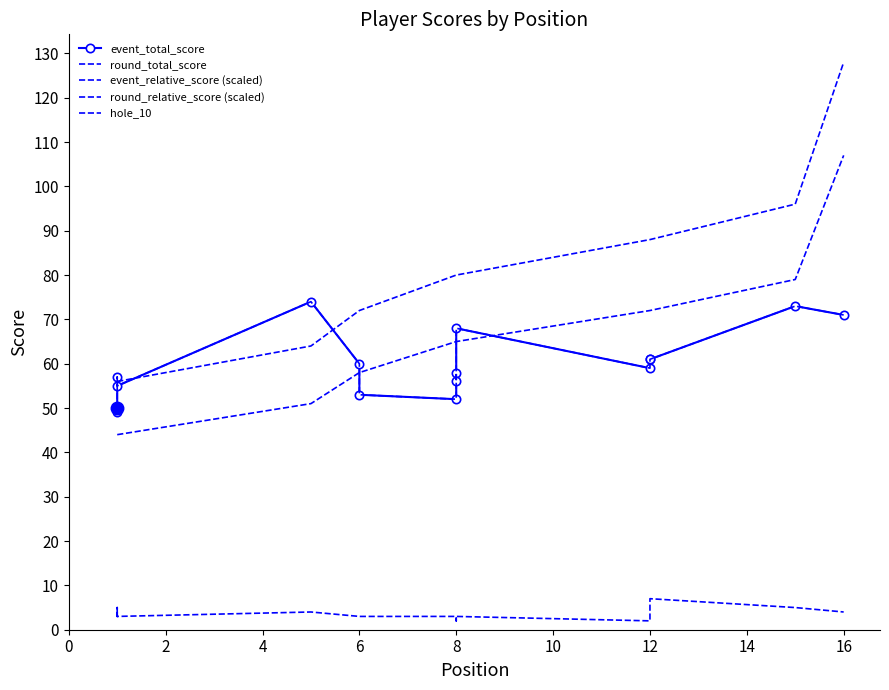

Rank the series by their maximum value, from highest to lowest.

event_relative_score (scaled), round_relative_score (scaled), event_total_score, round_total_score, hole_10